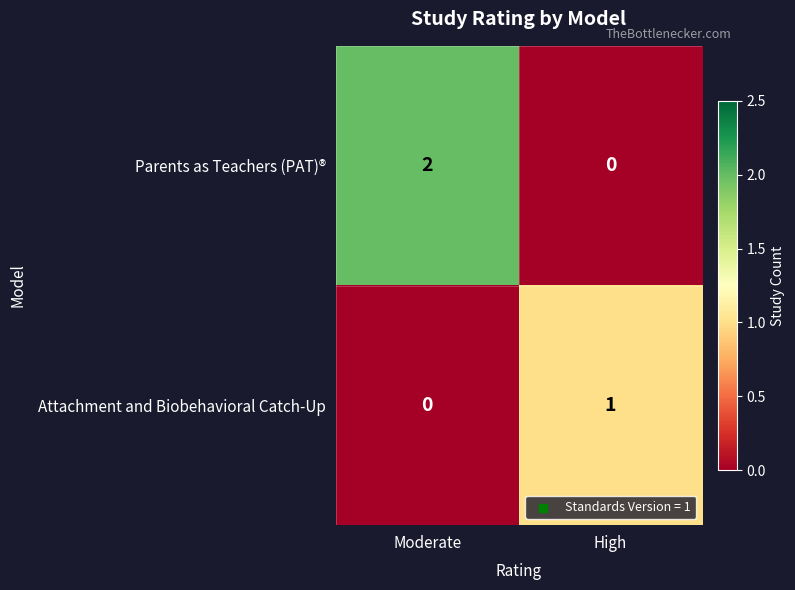

List the series in order of their peak value, lowest first.

Attachment and Biobehavioral Catch-Up, Parents as Teachers (PAT)®